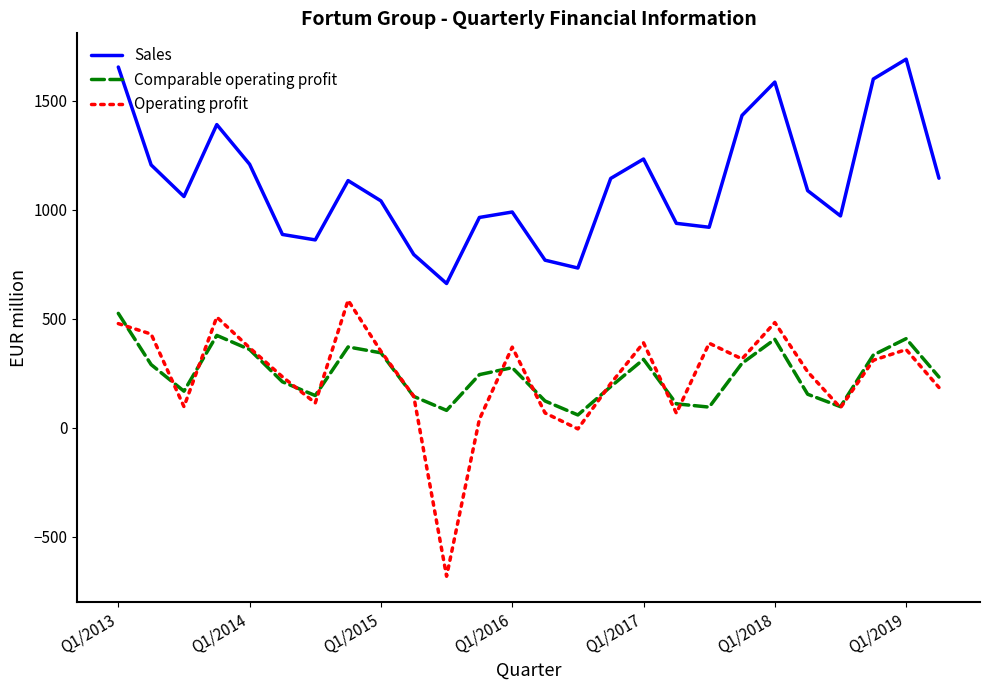

Which series has the widest spread of values?

Operating profit